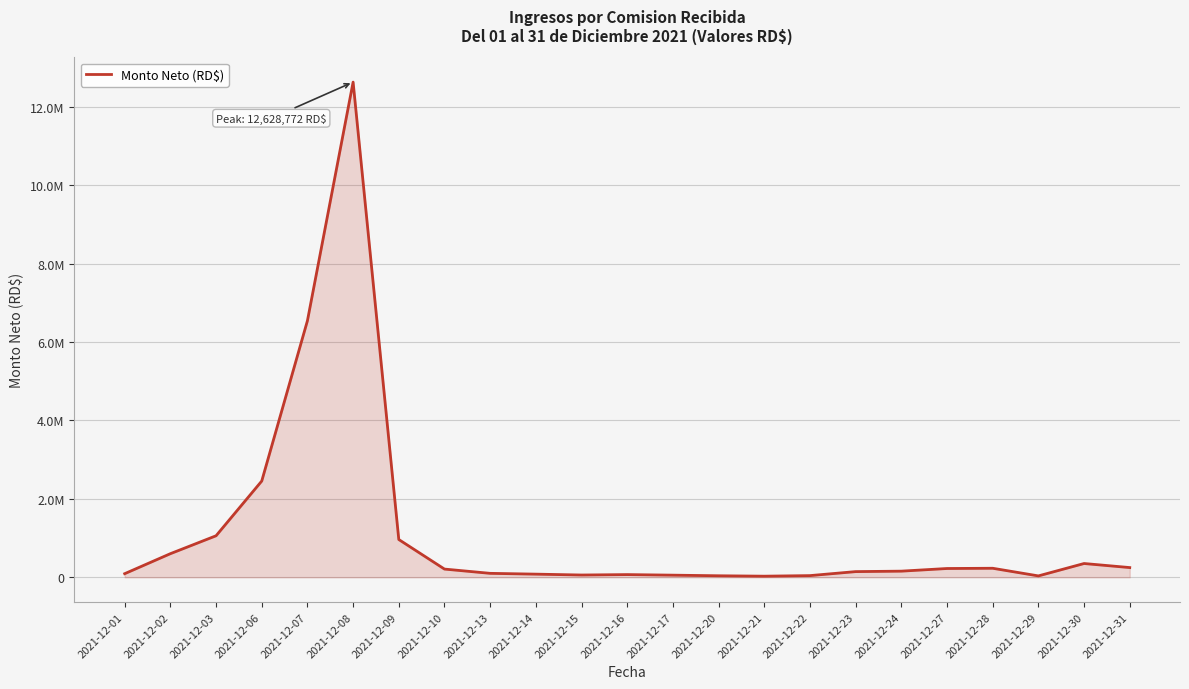

Reading right to left, what are all the values shown in this chart?

248578.6	352128.6	36136.1	230896.0	224823.2	157277.1	145569.9	43545.9	28992.5	39551.8	55114.7	69477.1	58768.5	81020.4	101423.8	210176.5	963803.5	12628771.7	6543357.2	2455445.1	1059675.6	602667.3	92749.6